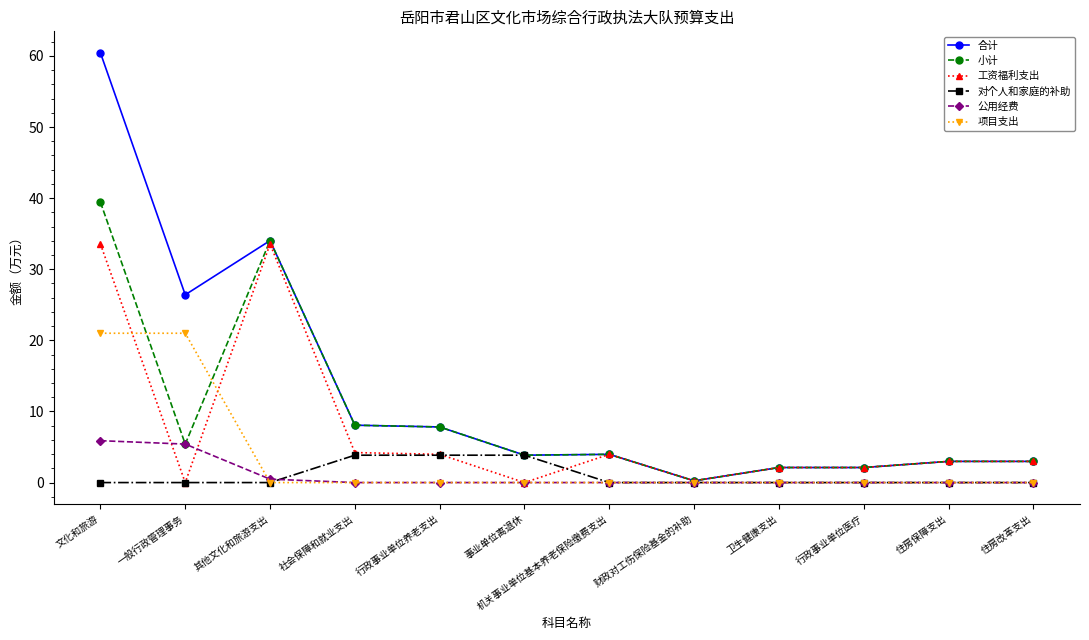

How many series are shown in this chart?

6